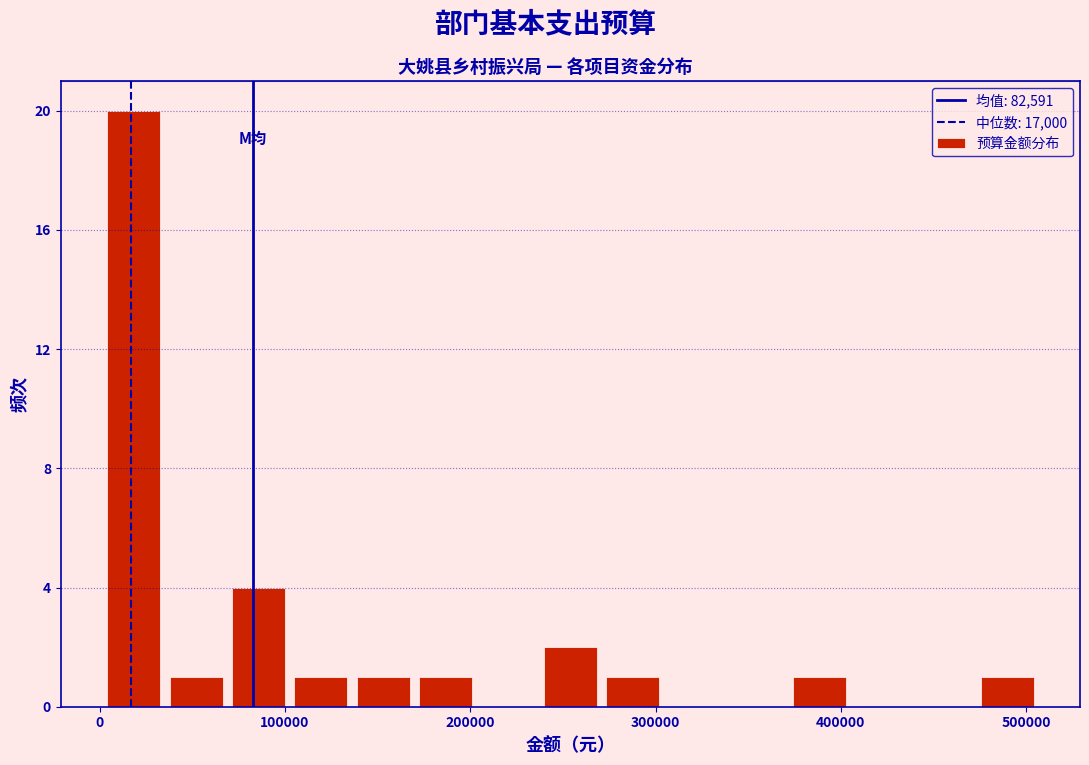

Around what value on the x-axis is the tallest bar? Give the approximate position of its centre, as read against the axis.

20000